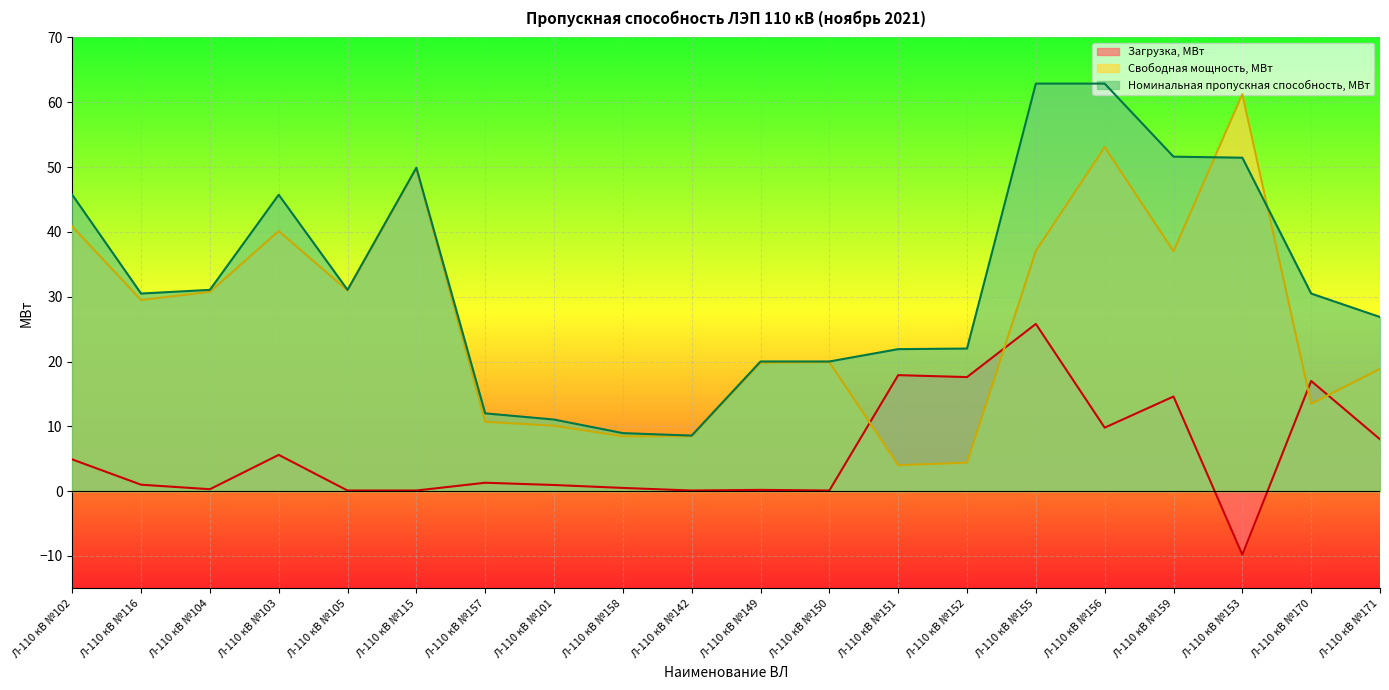

What is the approximate value of Свободная мощность, МВт at Л-110 кВ №105?

31.0